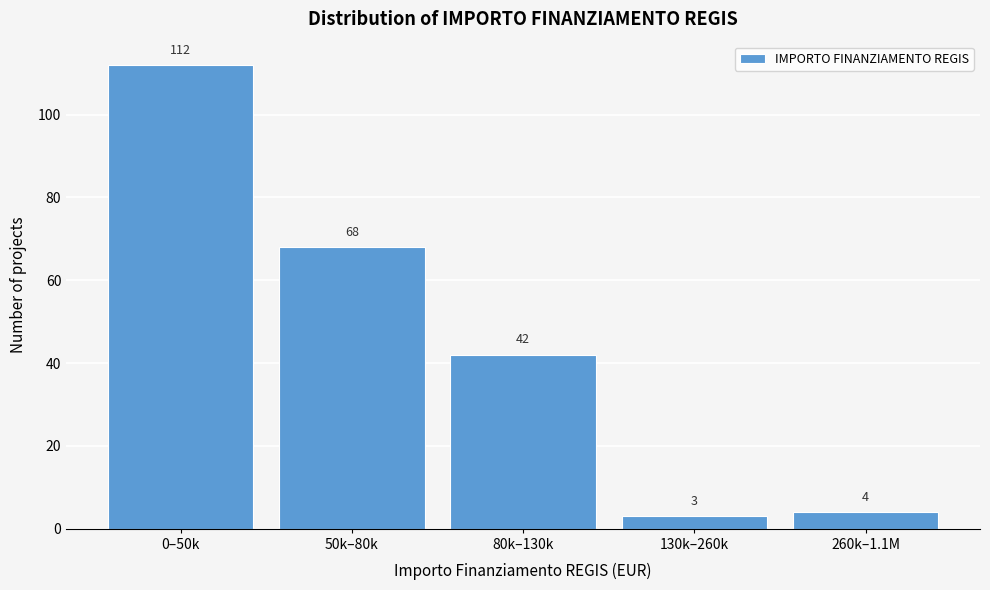

Reading right to left, extract all data points from this chart.

4	3	42	68	112